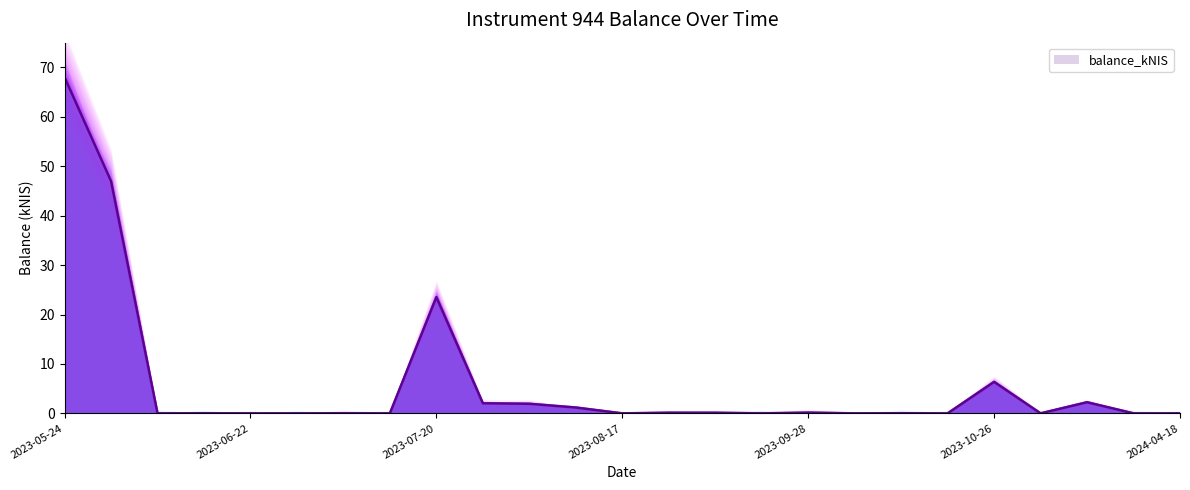

How many series are shown in this chart?

1